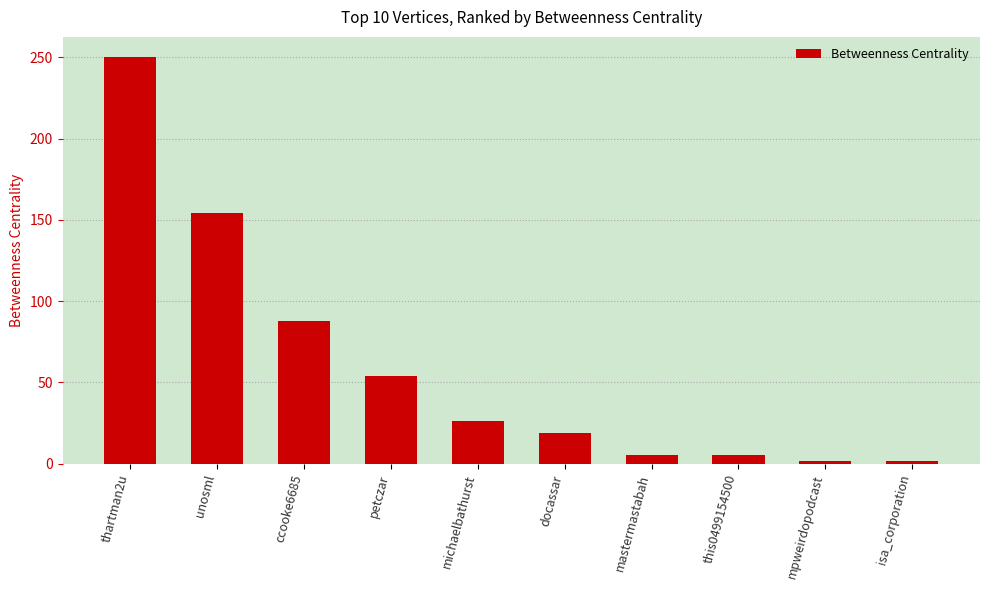

How many data points are less than 26?

5